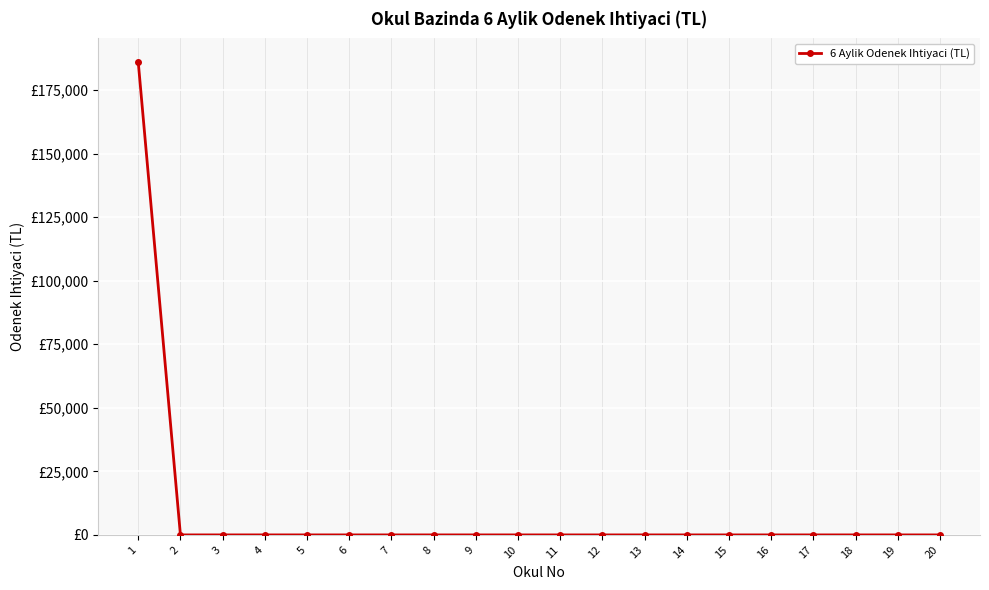

Reading left to right, transcribe all the data shown in this chart.

186000	0	0	0	0	0	0	0	0	0	0	0	0	0	0	0	0	0	0	0